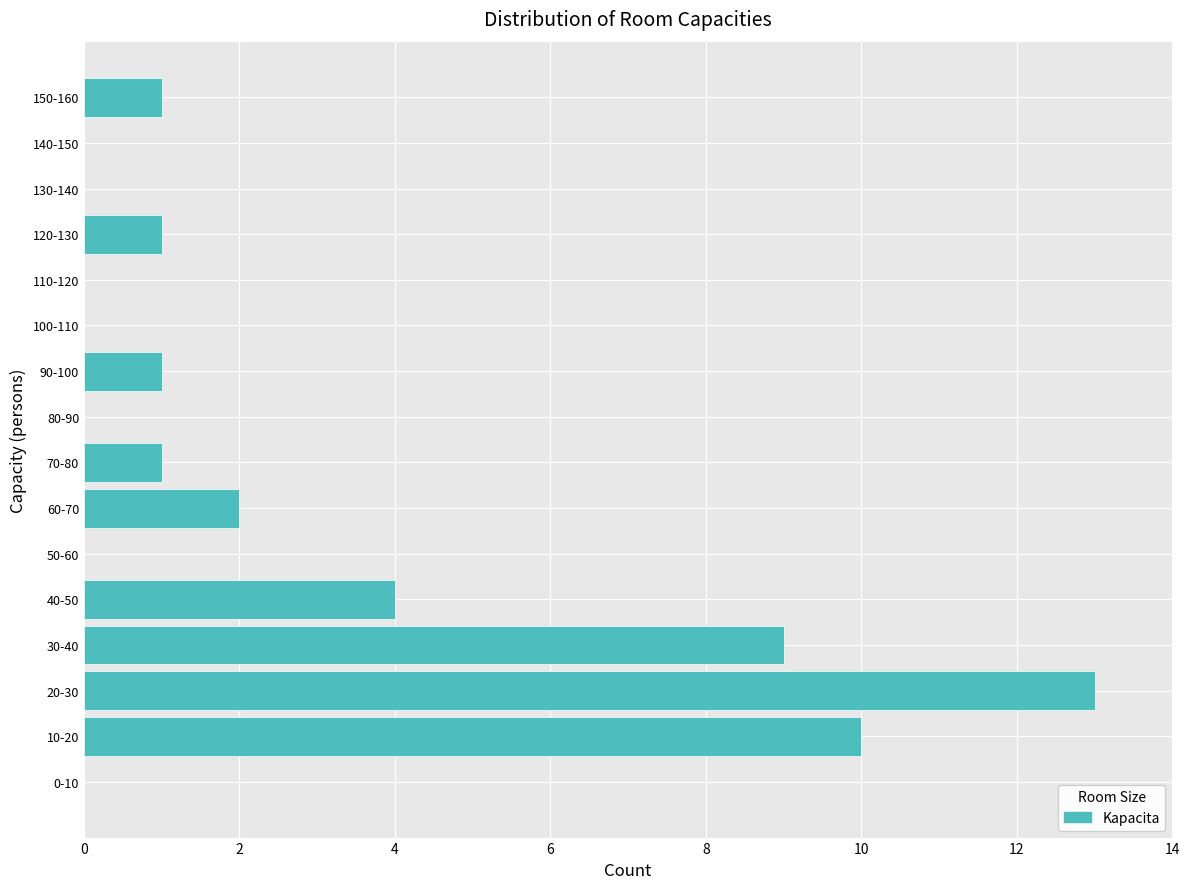

Reading bottom to top, extract all data points from this chart.

0-10=0	10-20=10	20-30=13	30-40=9	40-50=4	50-60=0	60-70=2	70-80=1	80-90=0	90-100=1	100-110=0	110-120=0	120-130=1	130-140=0	140-150=0	150-160=1